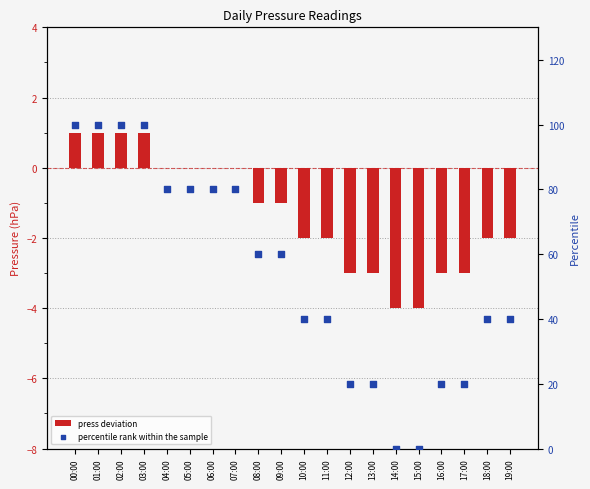

Which series contains the lowest Y value?

press deviation